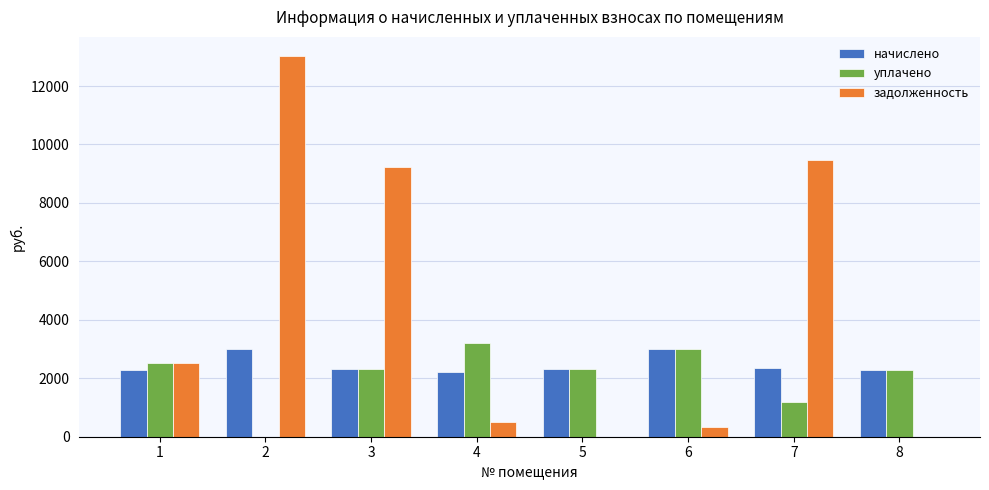

What is the sum of all уплачено values?

16819.9